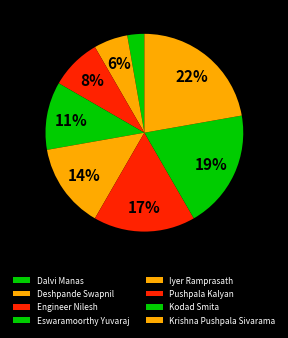

Count the number of slices in the pie.

8